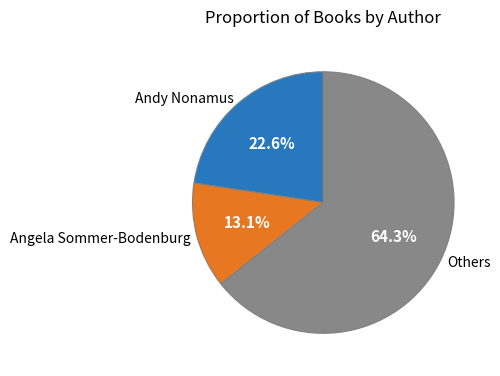

Does Others account for over 50% of the chart?

Yes